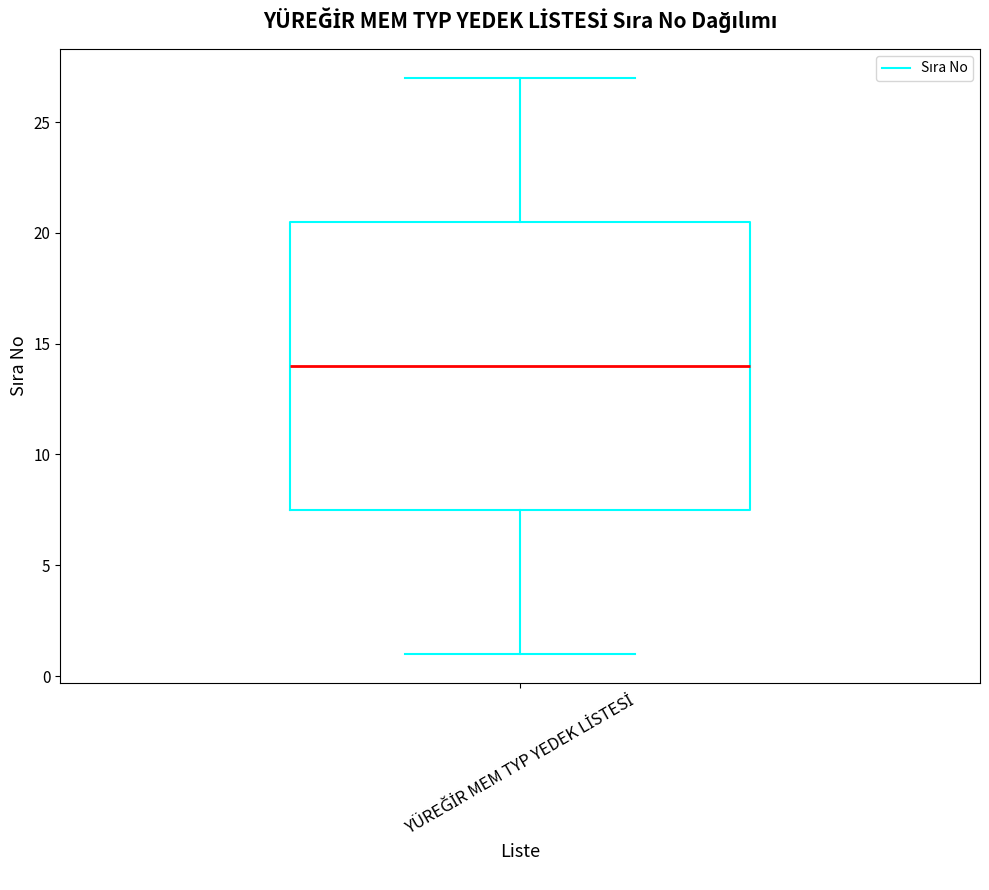

Read this box plot against the y-axis: the position of the median line, the range covered by the box, and the ends of both whiskers. The values are not printed on the chart, so give them approximately, as read against the axis.

median 14.0, box 7.5 to 20.5, whiskers 1.0 to 27.0